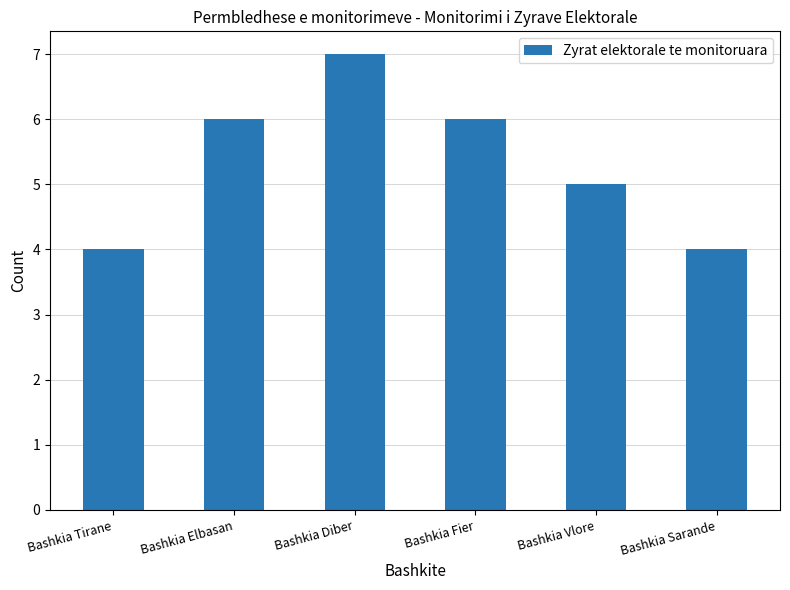

What position from the left is Bashkia Sarande?

6